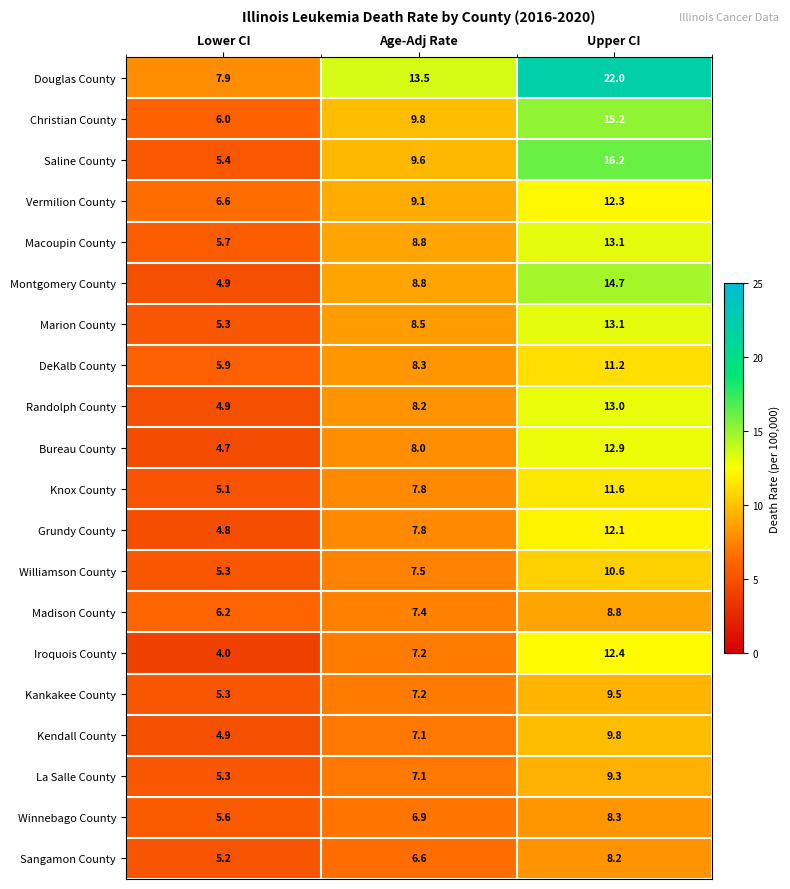

What is the spread (max minus min) of values at Upper CI?

13.8